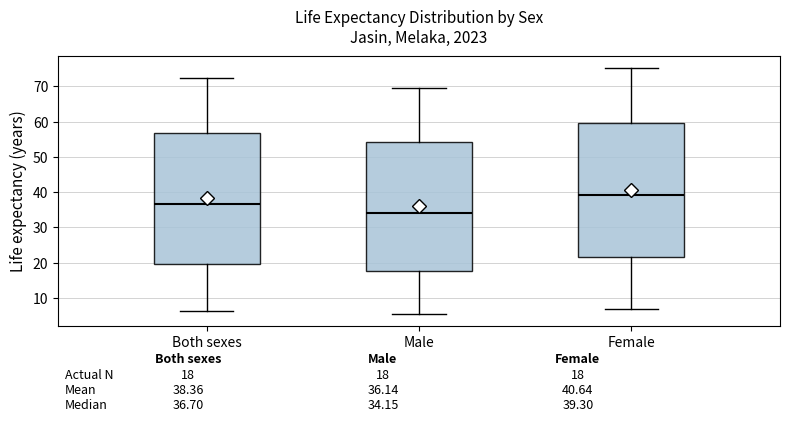

Which box's median line is the highest?

Female